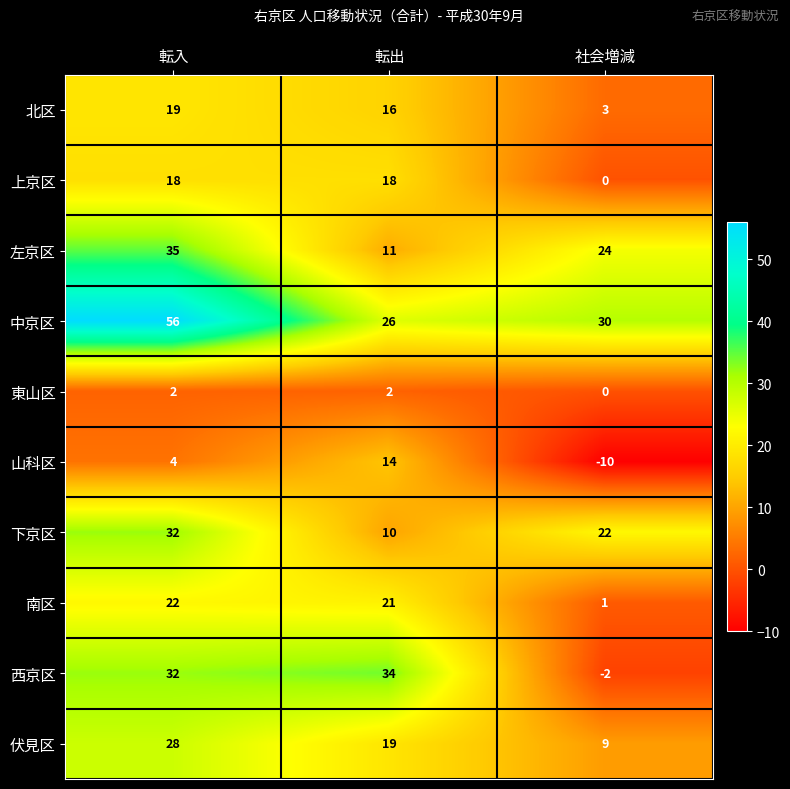

How many values in 西京区 are below zero?

1